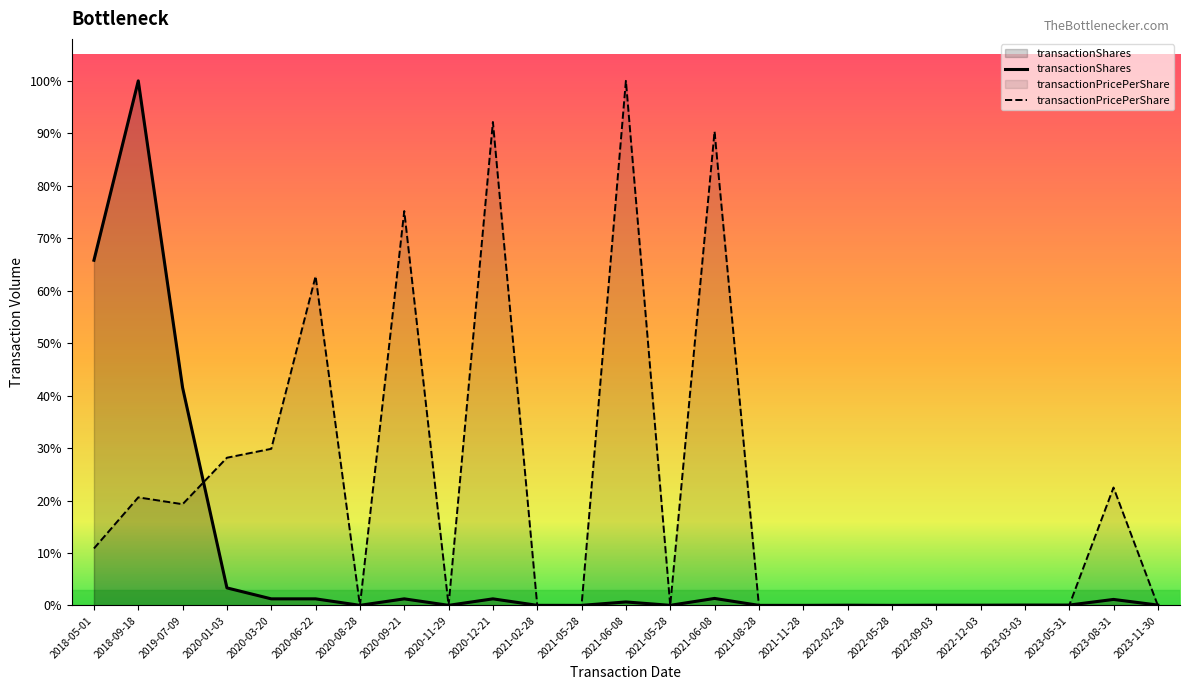

Reading left to right, extract all data points from this chart.

transactionShares: 858327.0	1304348.0	541532.0	43690.0	16452.0	16452.0	357.0	16452.0	358.0	16452.0	358.0	279.0	8750.0	358.0	17500.0	278.0	279.0	671.0	279.0	671.0	672.0	997.0	997.0	15000.0	997.0
transactionPricePerShare: 141718.5	268776.5	251785.0	367342.2	389481.6	818576.0	0.0	980570.0	0.0	1202041.9	0.0	0.0	1304348.0	0.0	1178467.7	0.0	0.0	0.0	0.0	0.0	0.0	0.0	0.0	293210.7	0.0